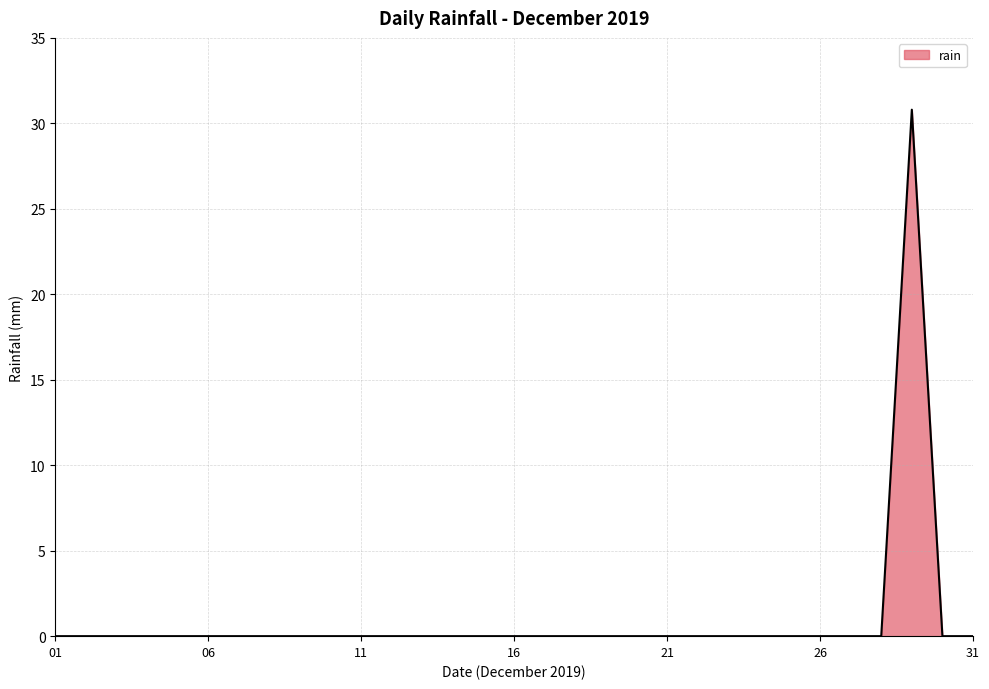

How many lines are shown in the chart?

1